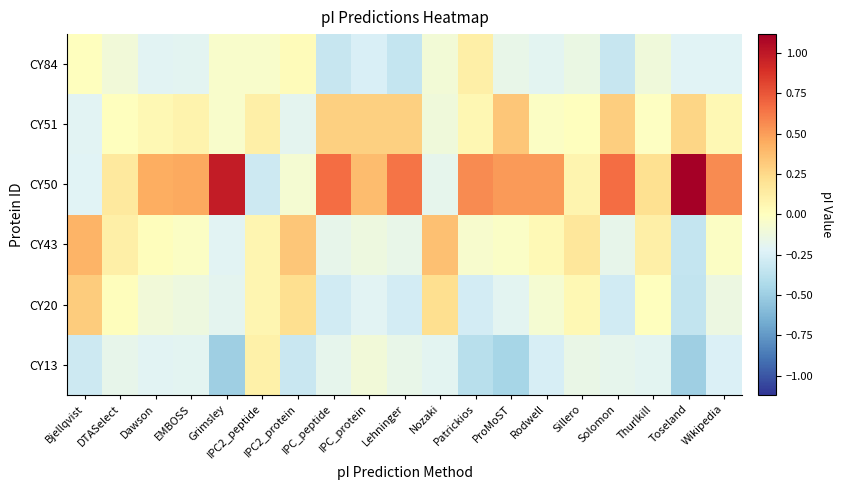

Reading left to right, extract all data points from this chart.

CY13: Bjellqvist=-0.3	DTASelect=-0.2	Dawson=-0.2	EMBOSS=-0.2	Grimsley=-0.5	IPC2_peptide=0.1	IPC2_protein=-0.3	IPC_peptide=-0.2	IPC_protein=-0.1	Lehninger=-0.2	Nozaki=-0.2	Patrickios=-0.4	ProMoST=-0.5	Rodwell=-0.3	Sillero=-0.2	Solomon=-0.2	Thurlkill=-0.2	Toseland=-0.5	Wikipedia=-0.2
CY20: Bjellqvist=0.3	DTASelect=0.0	Dawson=-0.1	EMBOSS=-0.1	Grimsley=-0.2	IPC2_peptide=0.1	IPC2_protein=0.2	IPC_peptide=-0.3	IPC_protein=-0.2	Lehninger=-0.3	Nozaki=0.2	Patrickios=-0.3	ProMoST=-0.2	Rodwell=-0.1	Sillero=0.0	Solomon=-0.3	Thurlkill=0.0	Toseland=-0.3	Wikipedia=-0.1
CY43: Bjellqvist=0.4	DTASelect=0.1	Dawson=0.0	EMBOSS=-0.0	Grimsley=-0.2	IPC2_peptide=0.1	IPC2_protein=0.3	IPC_peptide=-0.2	IPC_protein=-0.1	Lehninger=-0.2	Nozaki=0.4	Patrickios=-0.1	ProMoST=-0.0	Rodwell=0.0	Sillero=0.2	Solomon=-0.2	Thurlkill=0.1	Toseland=-0.3	Wikipedia=-0.0
CY50: Bjellqvist=-0.2	DTASelect=0.1	Dawson=0.4	EMBOSS=0.5	Grimsley=1.0	IPC2_peptide=-0.3	IPC2_protein=-0.1	IPC_peptide=0.7	IPC_protein=0.4	Lehninger=0.6	Nozaki=-0.2	Patrickios=0.6	ProMoST=0.5	Rodwell=0.5	Sillero=0.1	Solomon=0.7	Thurlkill=0.2	Toseland=1.1	Wikipedia=0.6
CY51: Bjellqvist=-0.2	DTASelect=0.0	Dawson=0.0	EMBOSS=0.1	Grimsley=-0.0	IPC2_peptide=0.1	IPC2_protein=-0.2	IPC_peptide=0.3	IPC_protein=0.3	Lehninger=0.3	Nozaki=-0.1	Patrickios=0.1	ProMoST=0.3	Rodwell=-0.0	Sillero=0.0	Solomon=0.3	Thurlkill=-0.0	Toseland=0.3	Wikipedia=0.1
CY84: Bjellqvist=0.0	DTASelect=-0.1	Dawson=-0.2	EMBOSS=-0.2	Grimsley=-0.0	IPC2_peptide=-0.0	IPC2_protein=0.0	IPC_peptide=-0.3	IPC_protein=-0.2	Lehninger=-0.3	Nozaki=-0.1	Patrickios=0.1	ProMoST=-0.2	Rodwell=-0.2	Sillero=-0.1	Solomon=-0.3	Thurlkill=-0.1	Toseland=-0.2	Wikipedia=-0.2